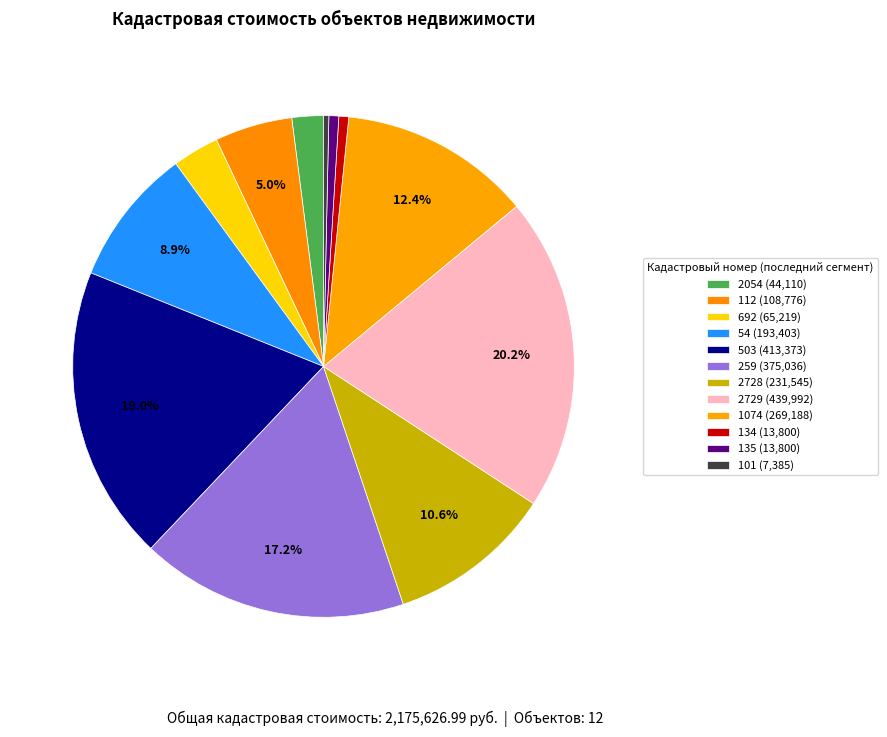

How many segments does this pie chart have?

12